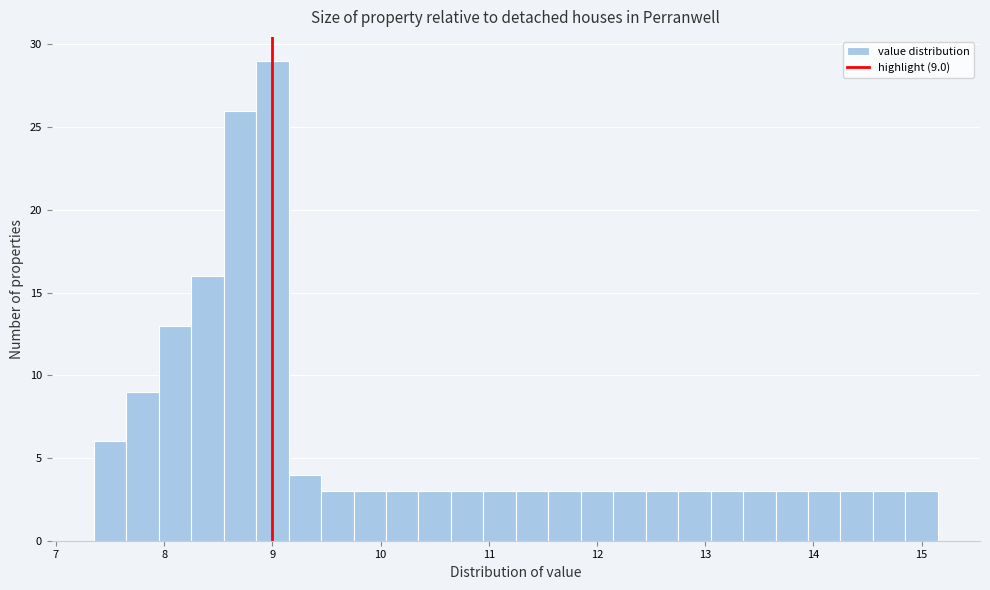

Read against the x-axis, roughly where is the centre of the tallest bar?

9.0